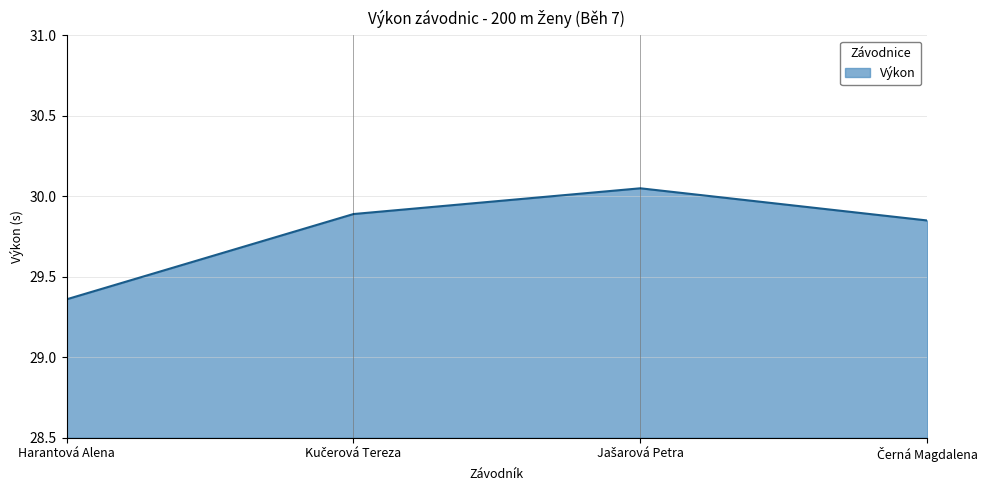

Is it true that the value at Harantová Alena is 41.6?

False